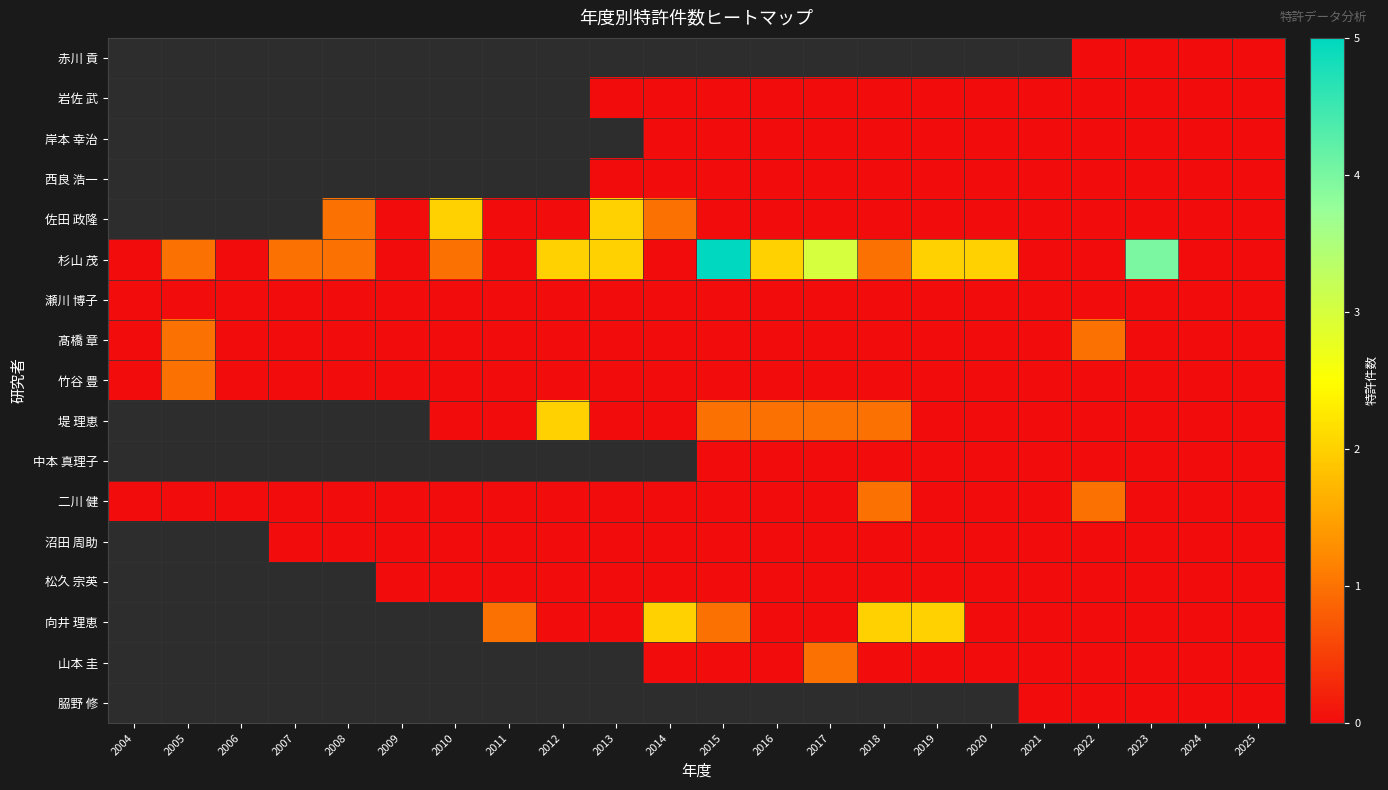

How many series are shown in this chart?

17